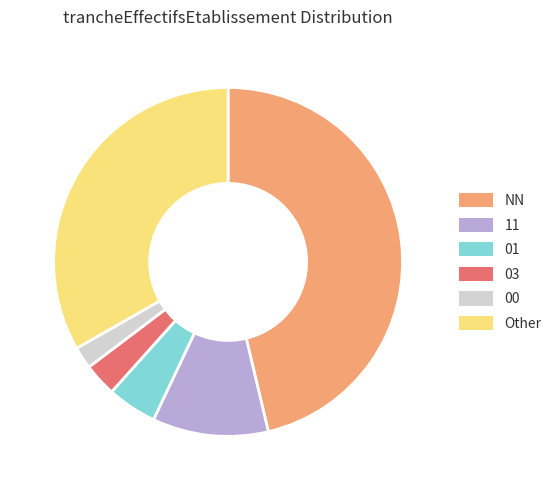

Is the sum of 01 and NN greater than half?

Yes